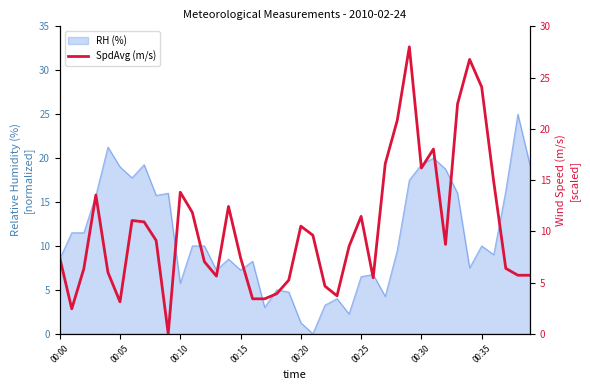

What is the sum of the values at 39 and 36?

20.5